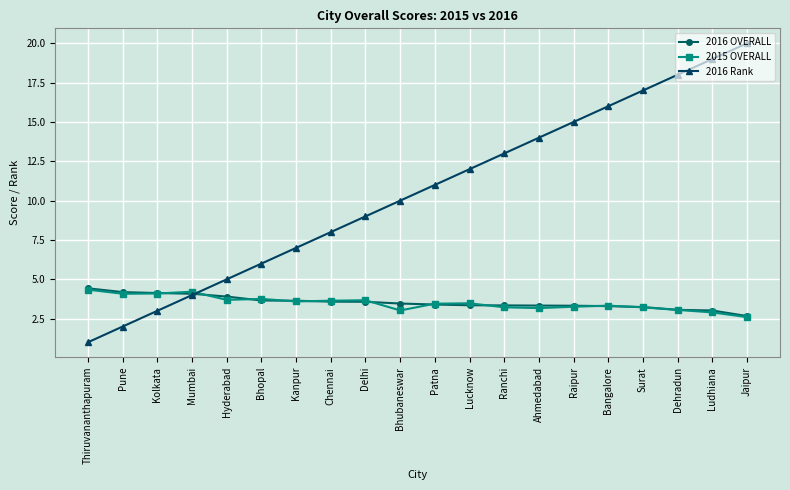

What is the maximum value shown in the chart?

20.0